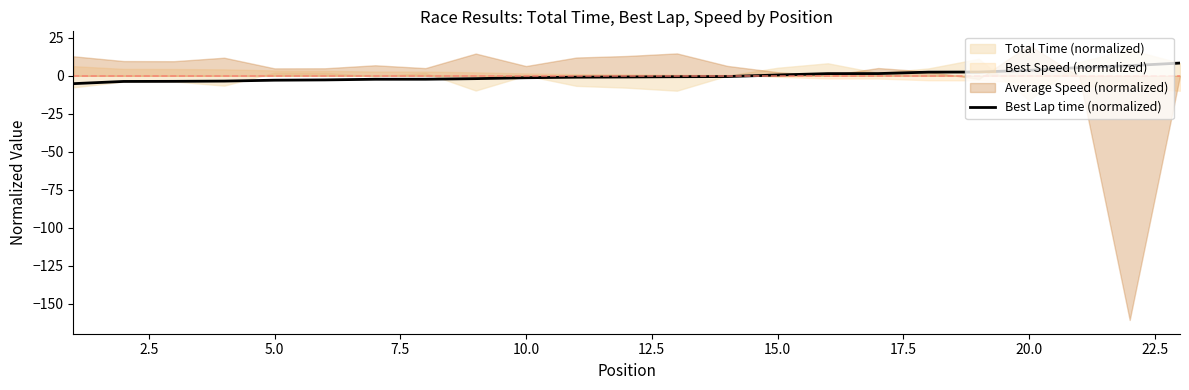

True or false: Best Lap time (normalized) has a value of 3.6 at 20.0.

True